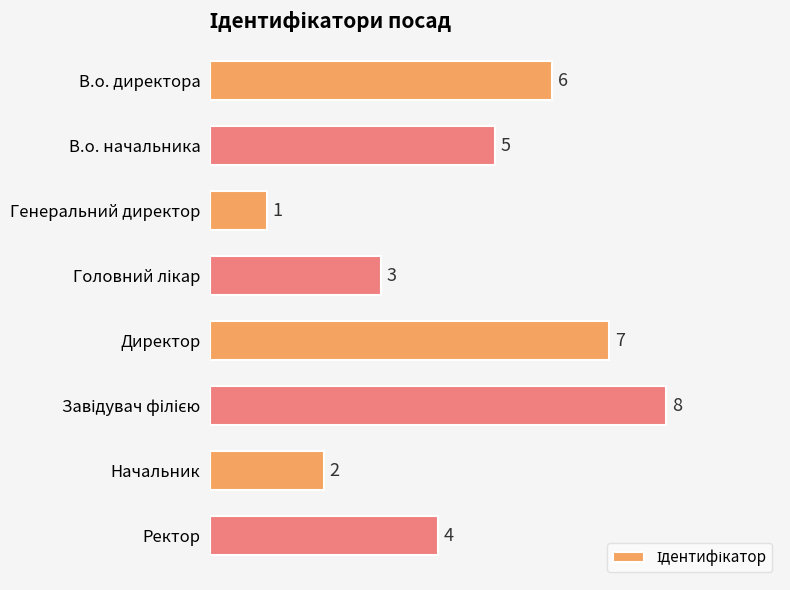

What is the label of the 8th bar from the top?

Ректор